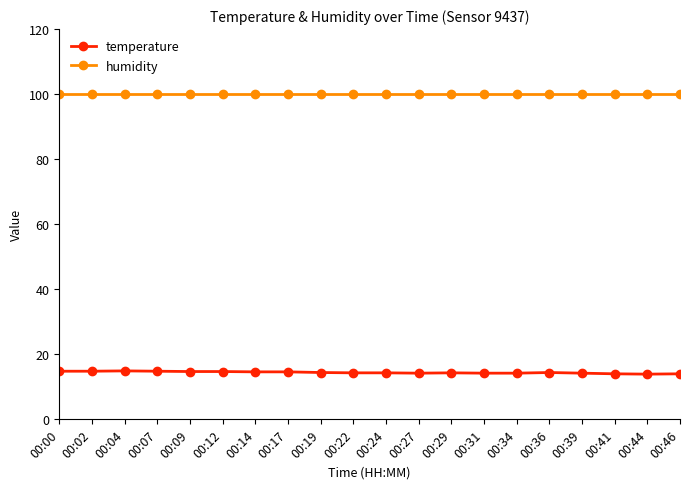

What is the lowest value of the temperature series?

13.9